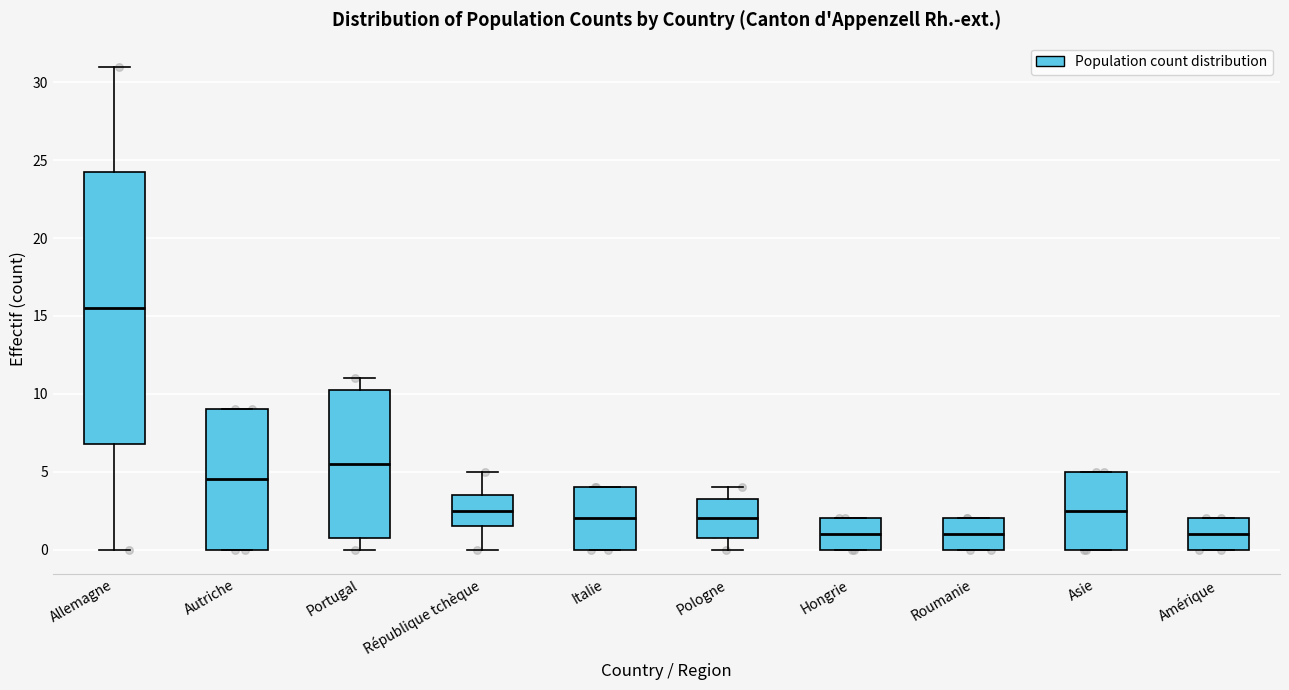

Where is the upper edge of the box for République tchèque on the y-axis? The values are not printed on the chart, so give them approximately, as read against the axis.

3.5